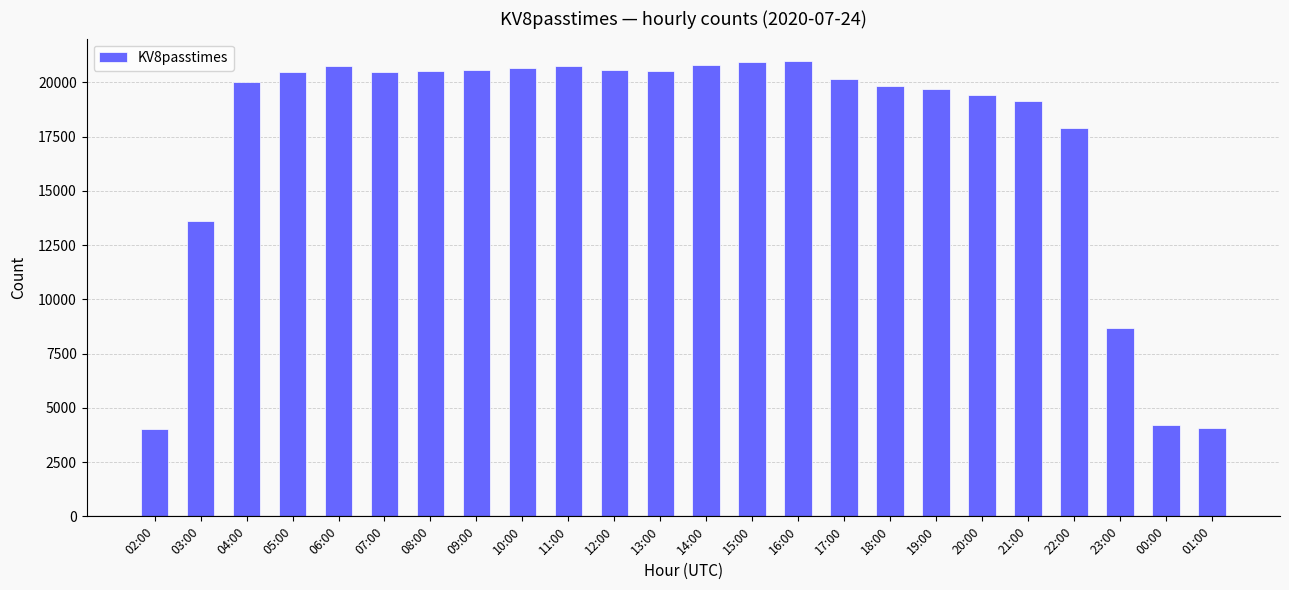

What is the ratio of the value at 17:00 to the value at 09:00?

1.0